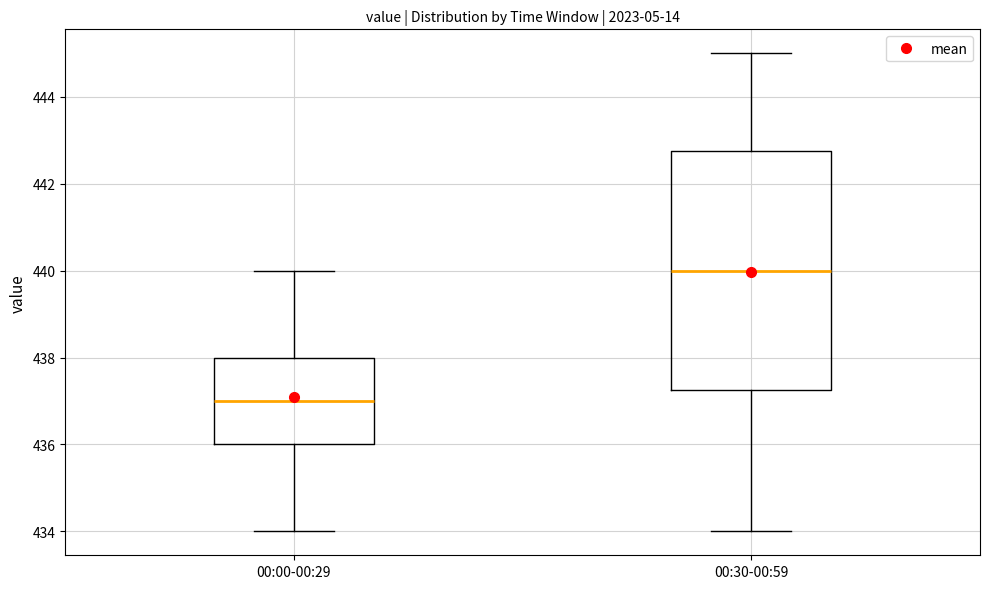

Reading left to right, read every box against the y-axis: the position of its median line, the range the box covers, and the ends of its whiskers. The values are not printed on the chart, so give them approximately, as read against the axis.

00:00-00:29: median 437.0, box 436.0 to 438.0, whiskers 434.0 to 440.0
00:30-00:59: median 440.0, box 437.2 to 442.8, whiskers 434.0 to 445.0